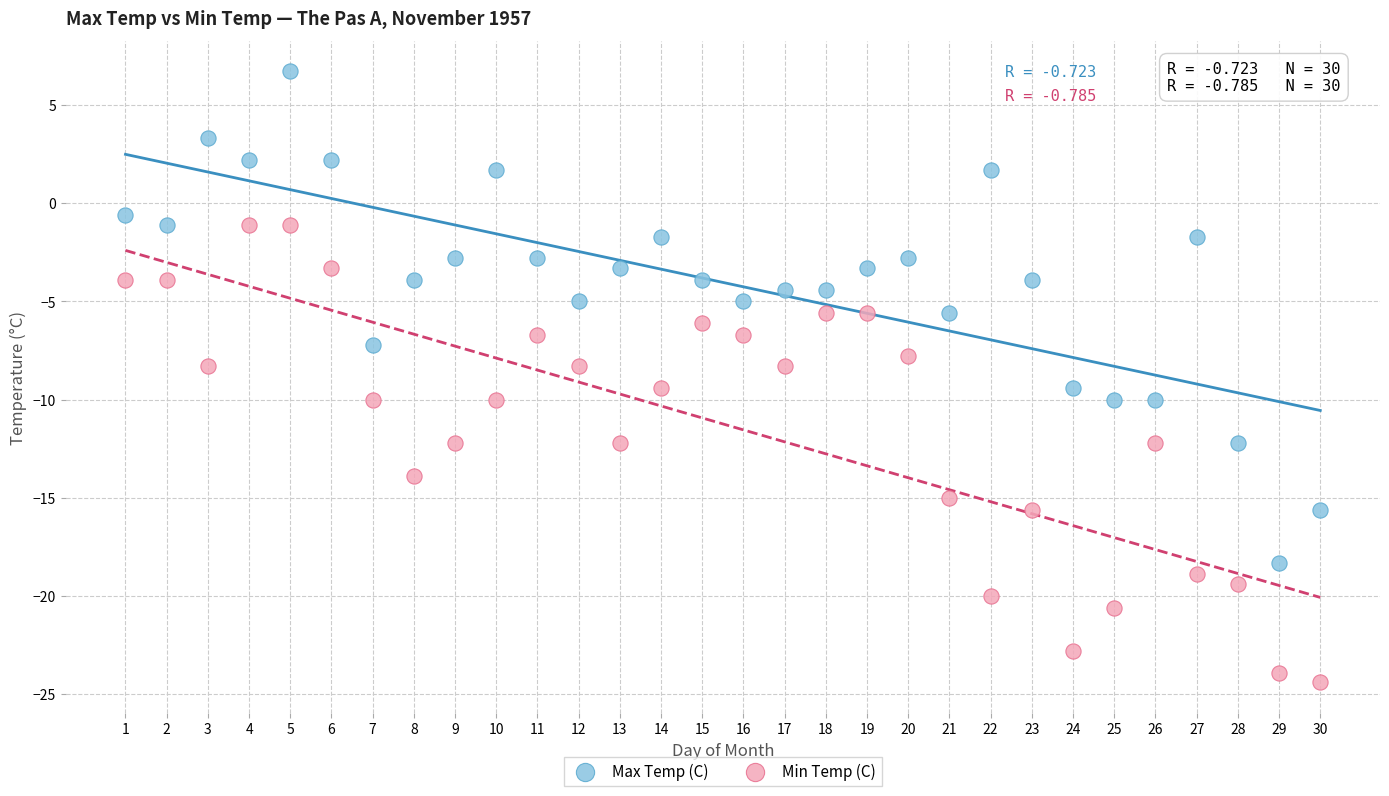

Across all data points, what is the range of Y values (max minus min)?

31.1